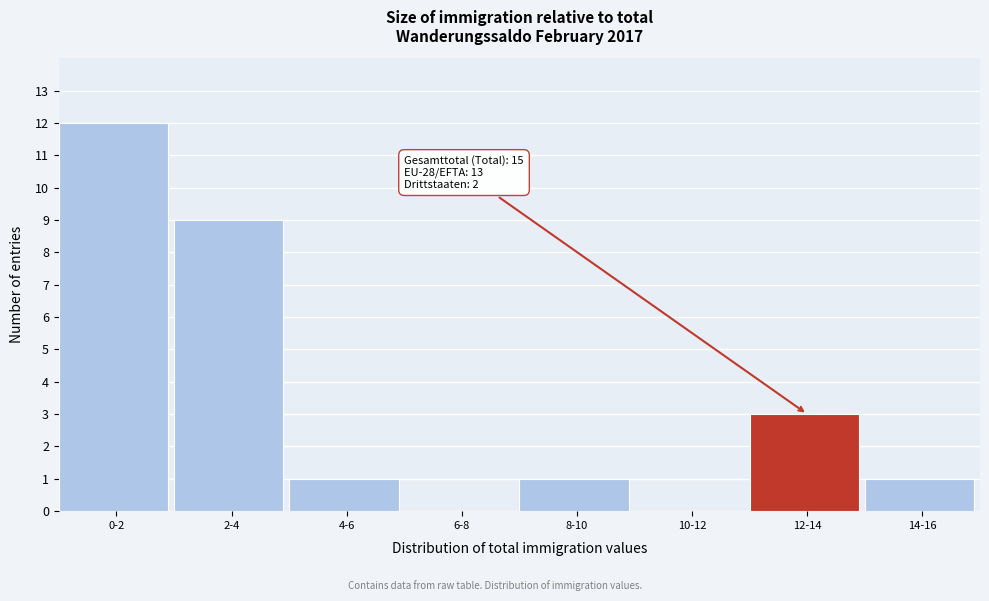

Reading left to right, what are all the values shown in this chart?

0-2=12	2-4=9	4-6=1	6-8=0	8-10=1	10-12=0	12-14=3	14-16=1